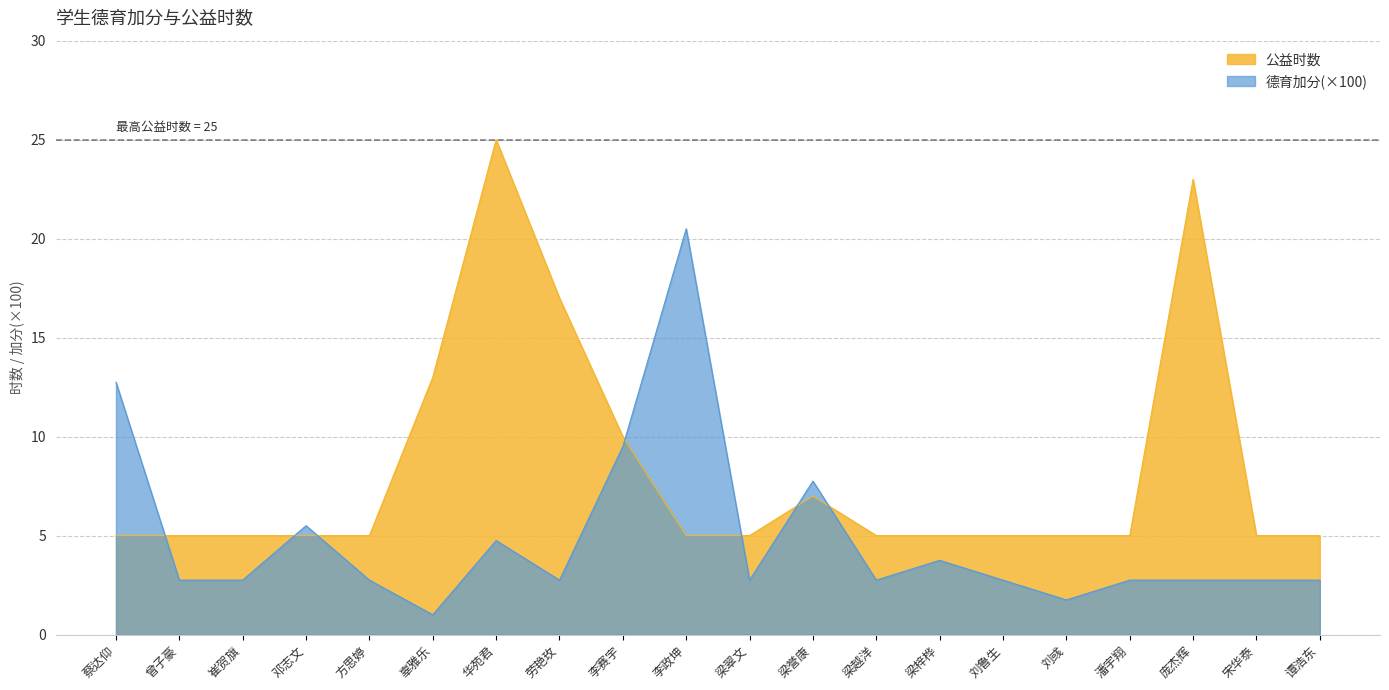

What is the total value across all series at 邓志文?

10.5